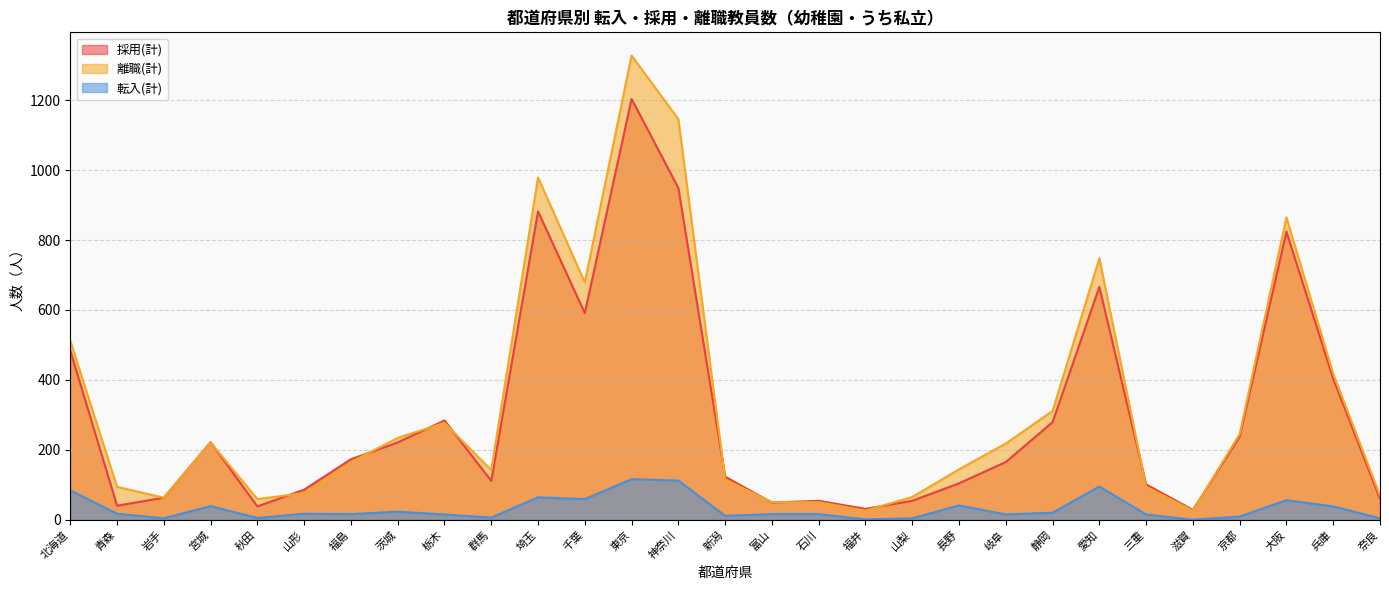

At which category does 採用(計) reach its first local valley?

青森